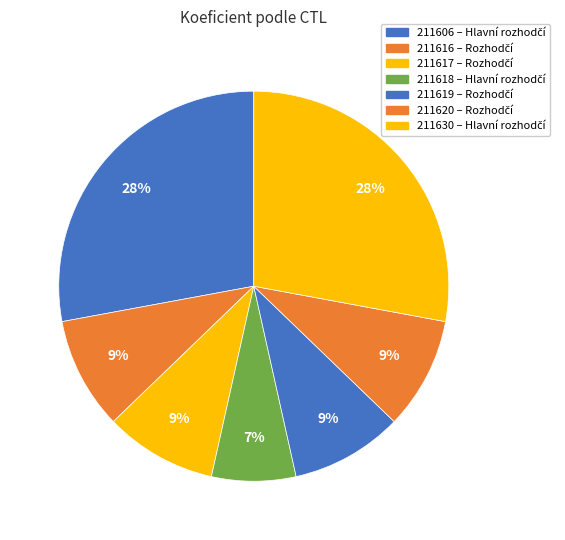

How many segments does this pie chart have?

7